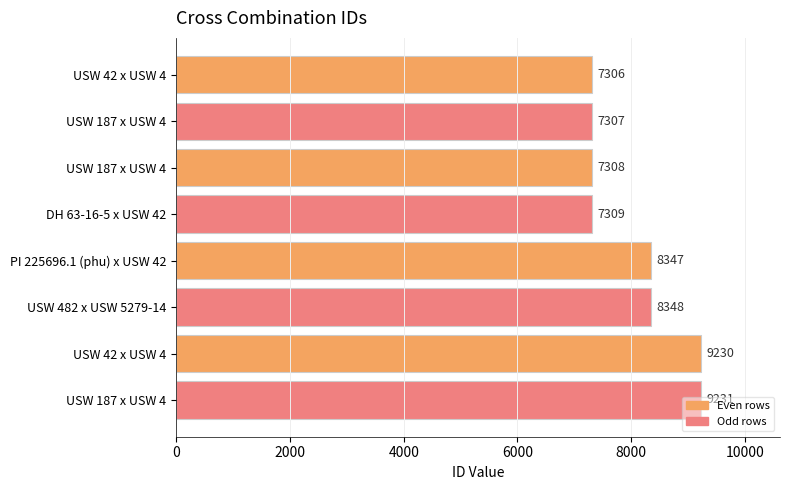

Are the bars horizontal?

Yes